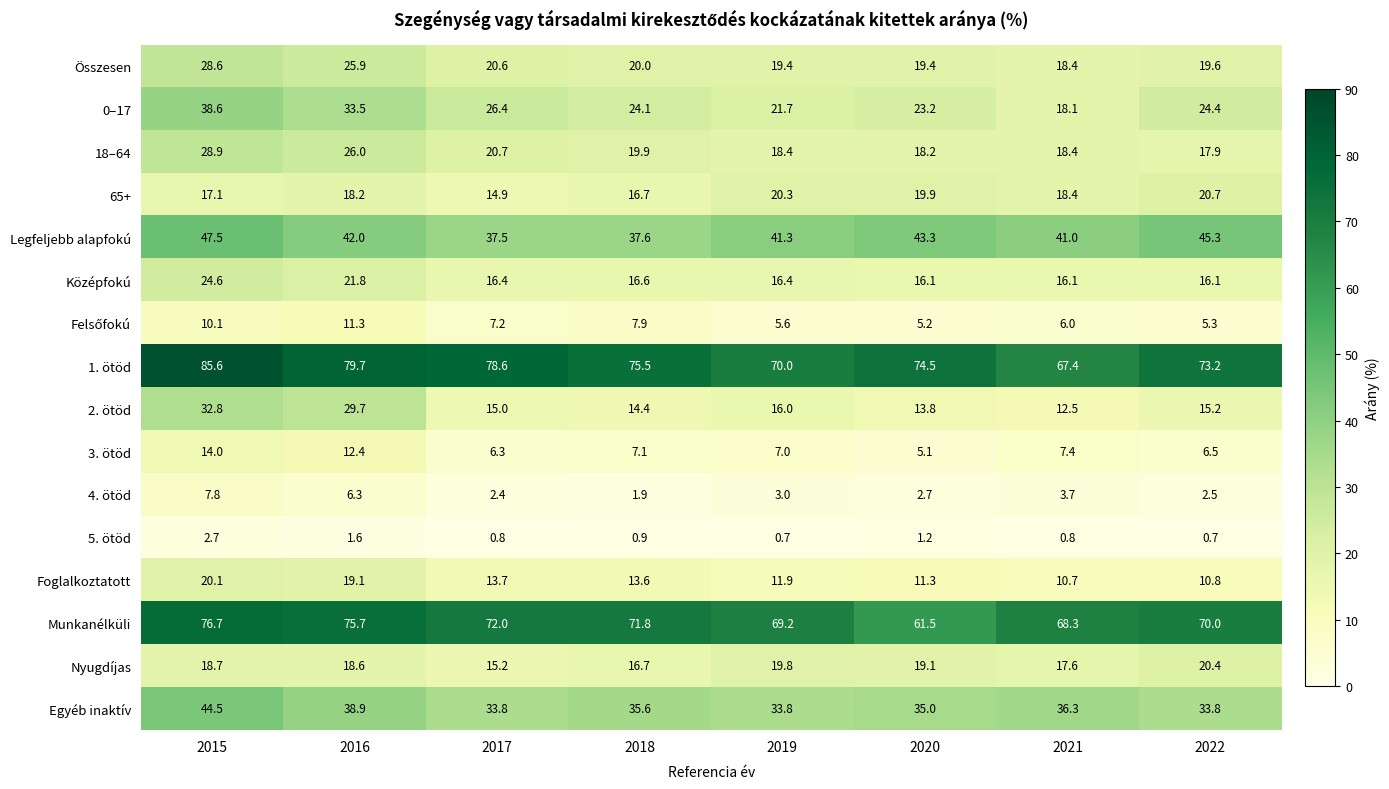

How many data points does each series have?

8